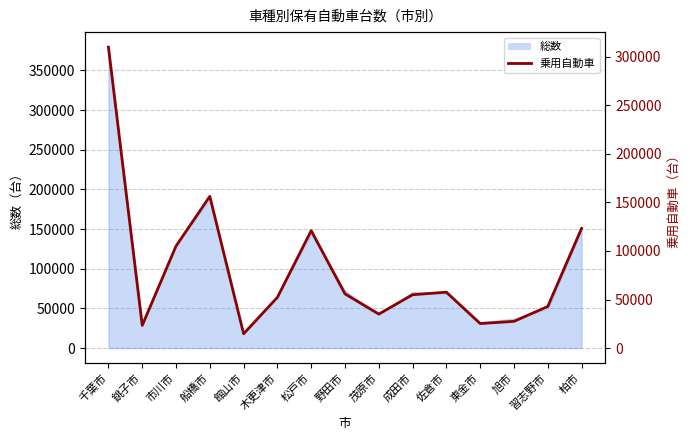

Does the chart have visible grid lines?

Yes